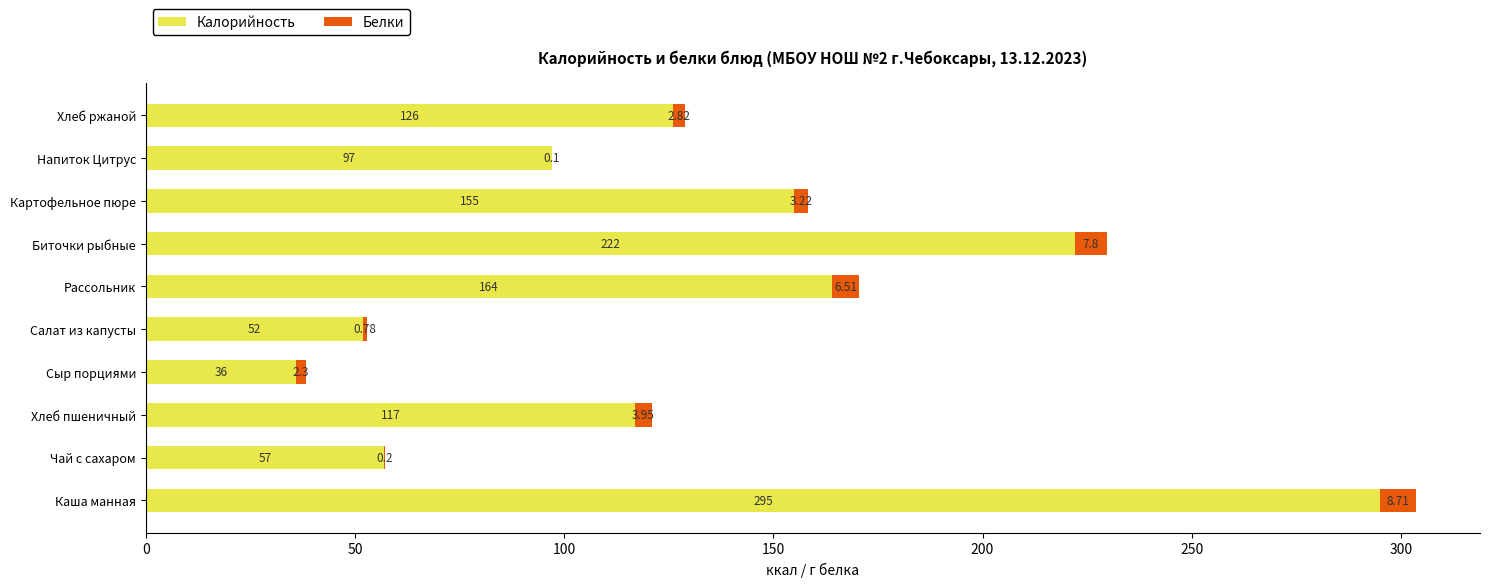

What is the sum of the Калорийность values at Рассольник and Биточки рыбные?

386.0